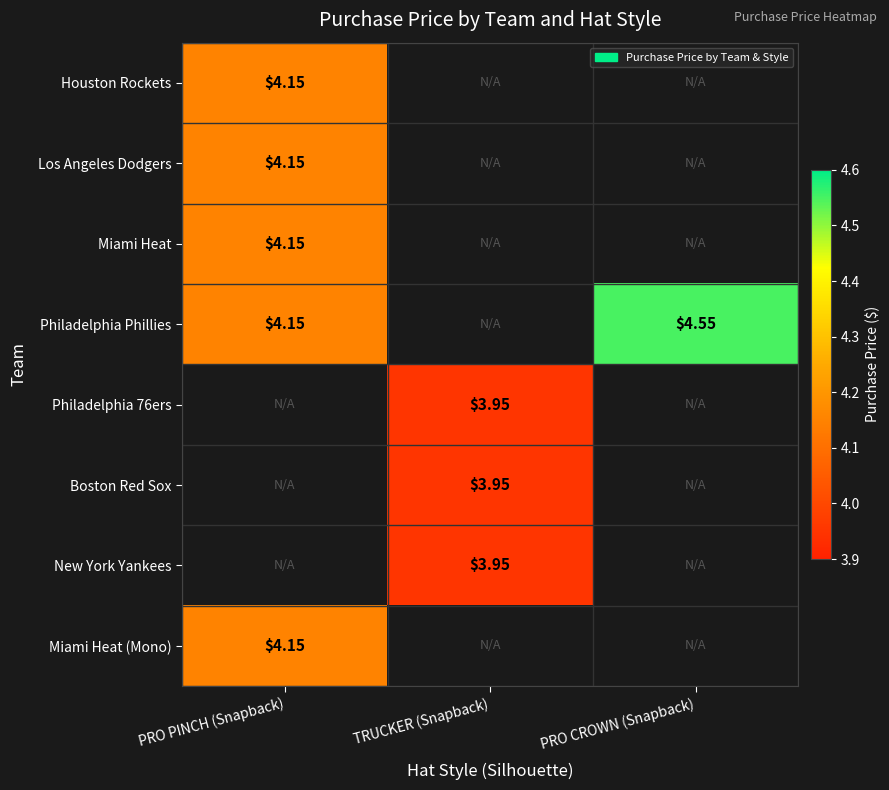

Is the value of Los Angeles Dodgers at PRO PINCH (Snapback) greater than the value of New York Yankees at TRUCKER (Snapback)?

Yes